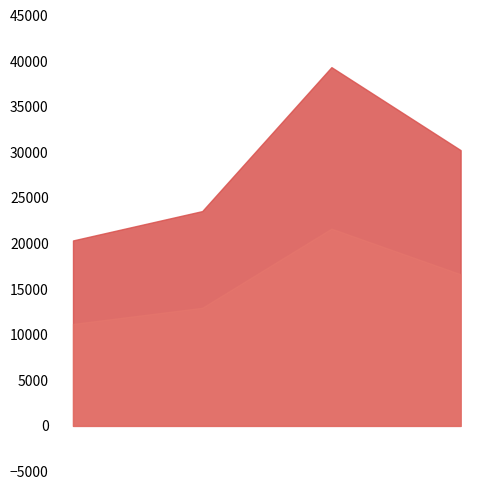

What is the difference between the maximum and minimum values?

19001